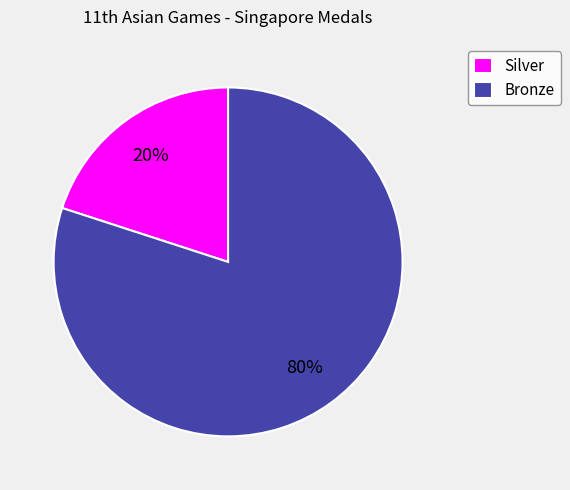

Do Bronze and Silver together represent more than half of the pie?

Yes